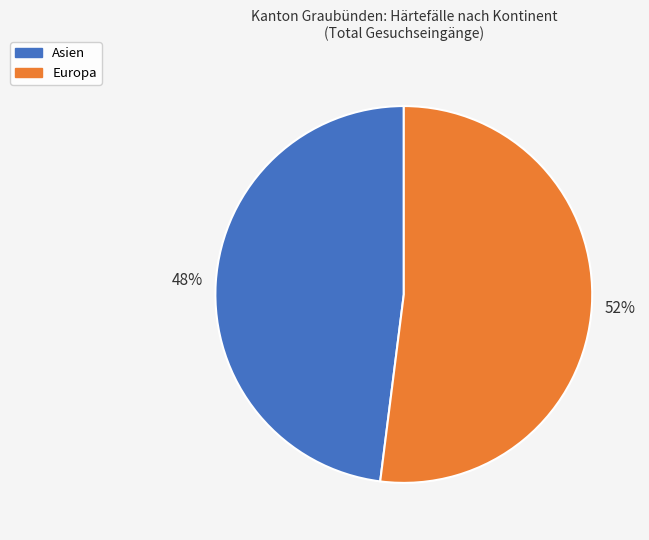

Rank the categories by value from lowest to highest.

Asien, Europa